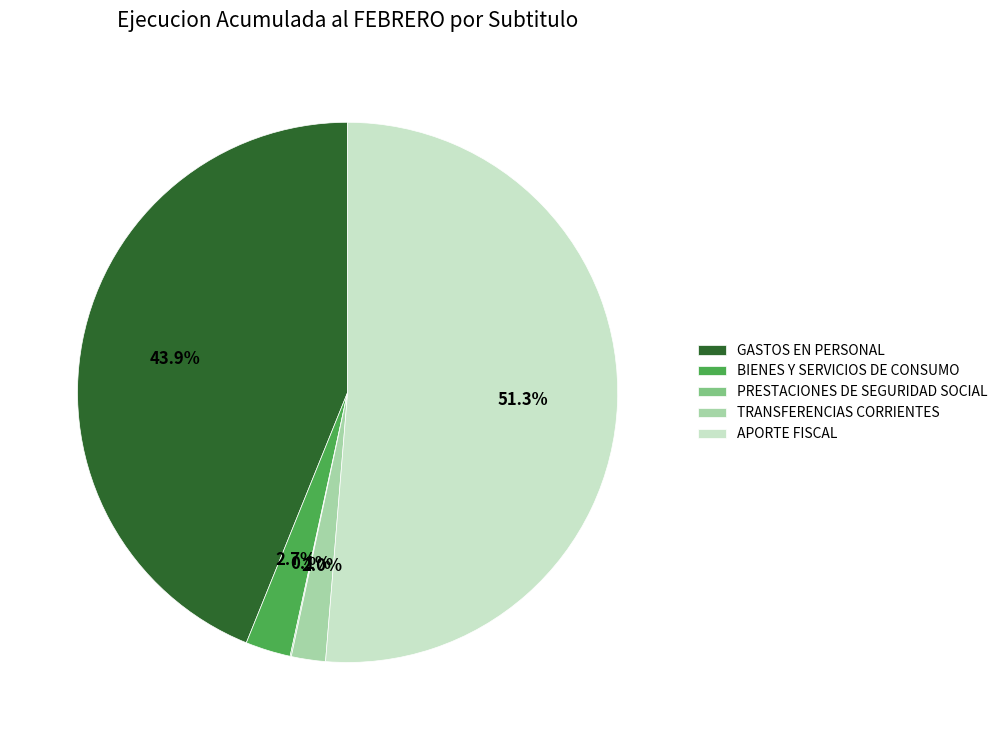

Which slice is the largest?

APORTE FISCAL